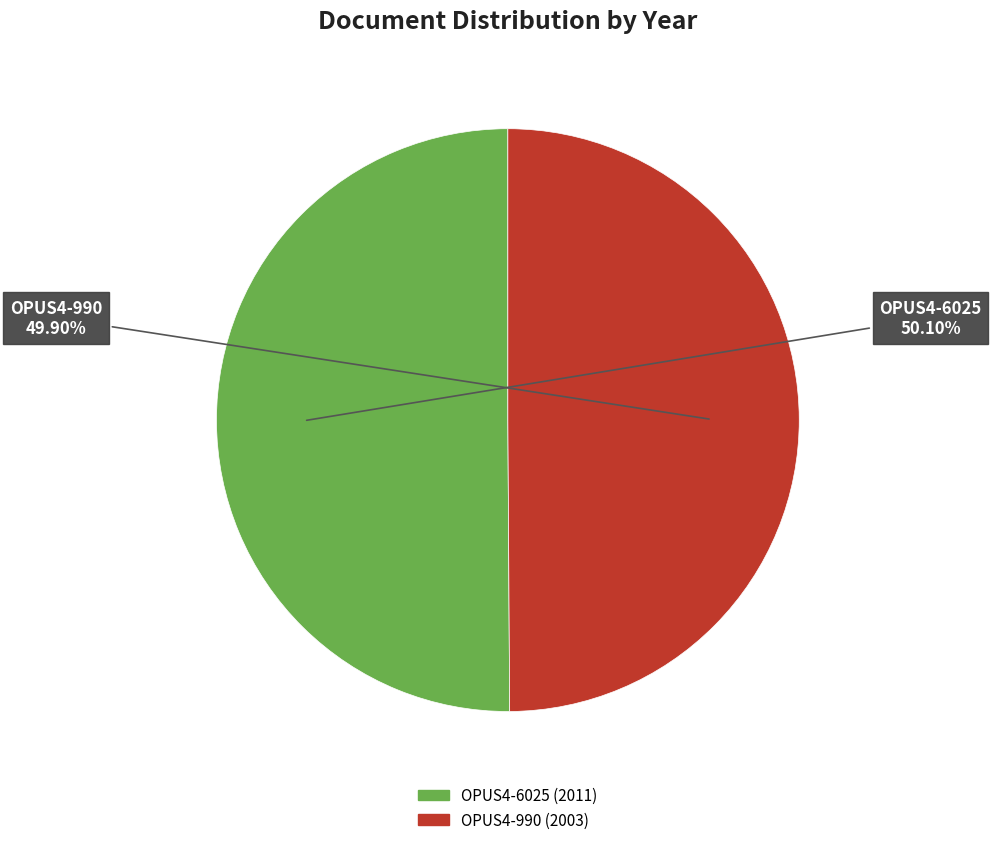

Does any single category account for the majority?

Yes